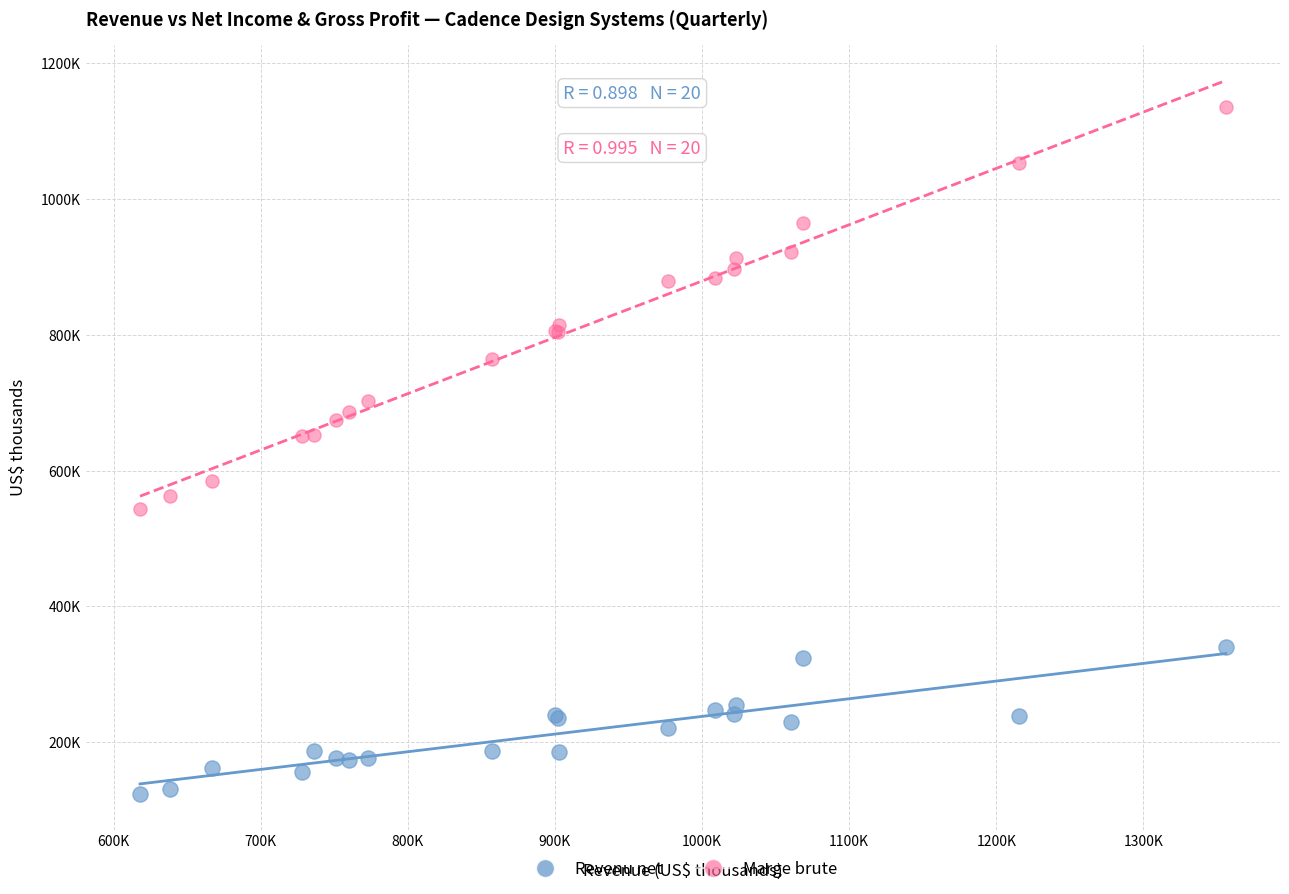

Which series has the widest spread of Y values?

Marge brute